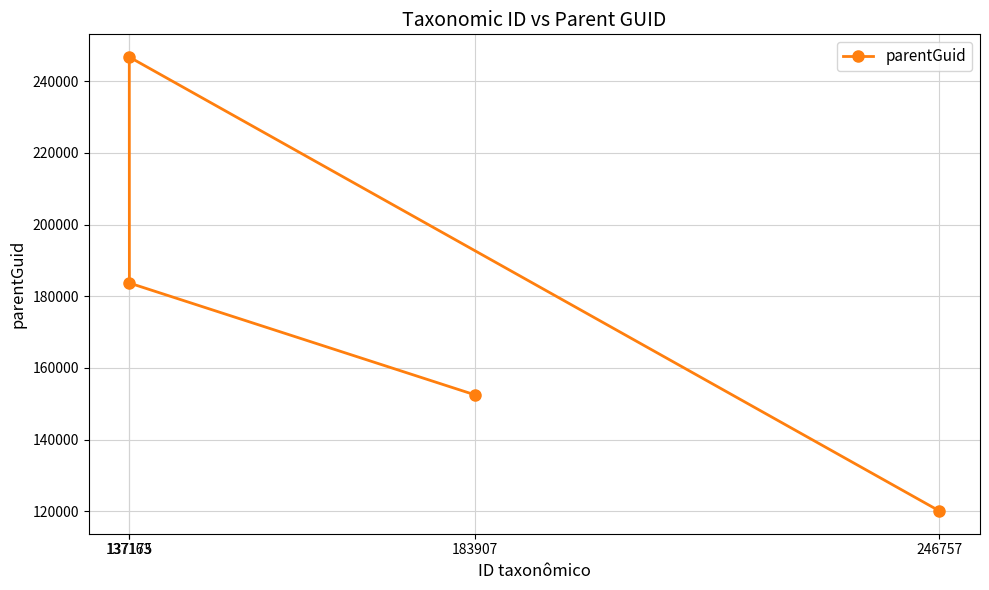

True or false: the data has more than 1 interior local peaks.

False